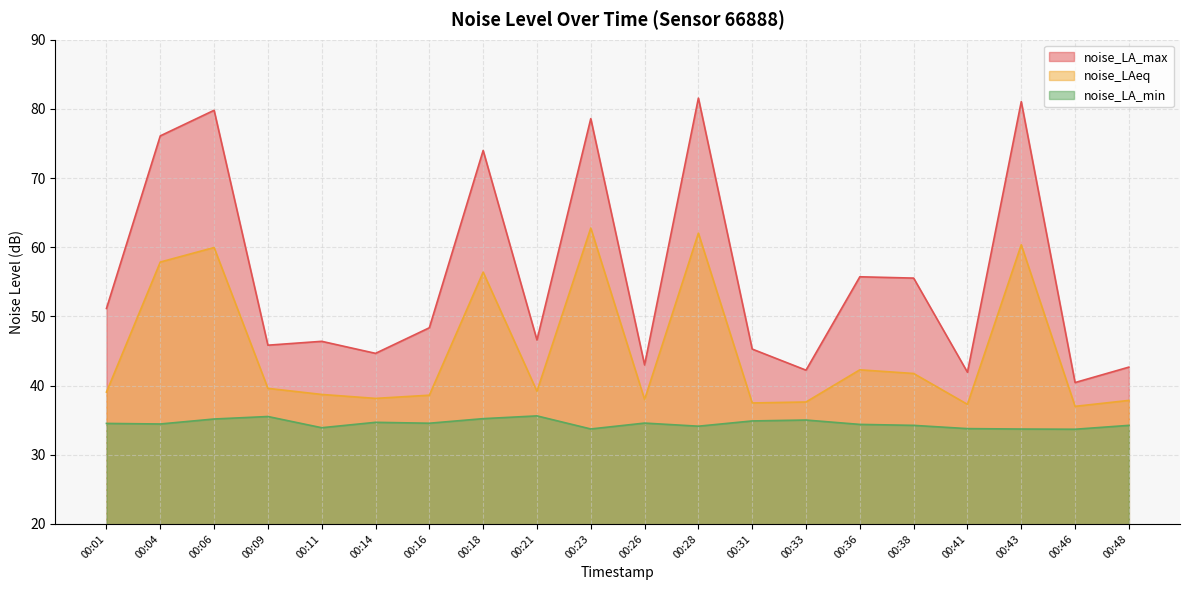

Which series has the widest spread of values?

noise_LA_max